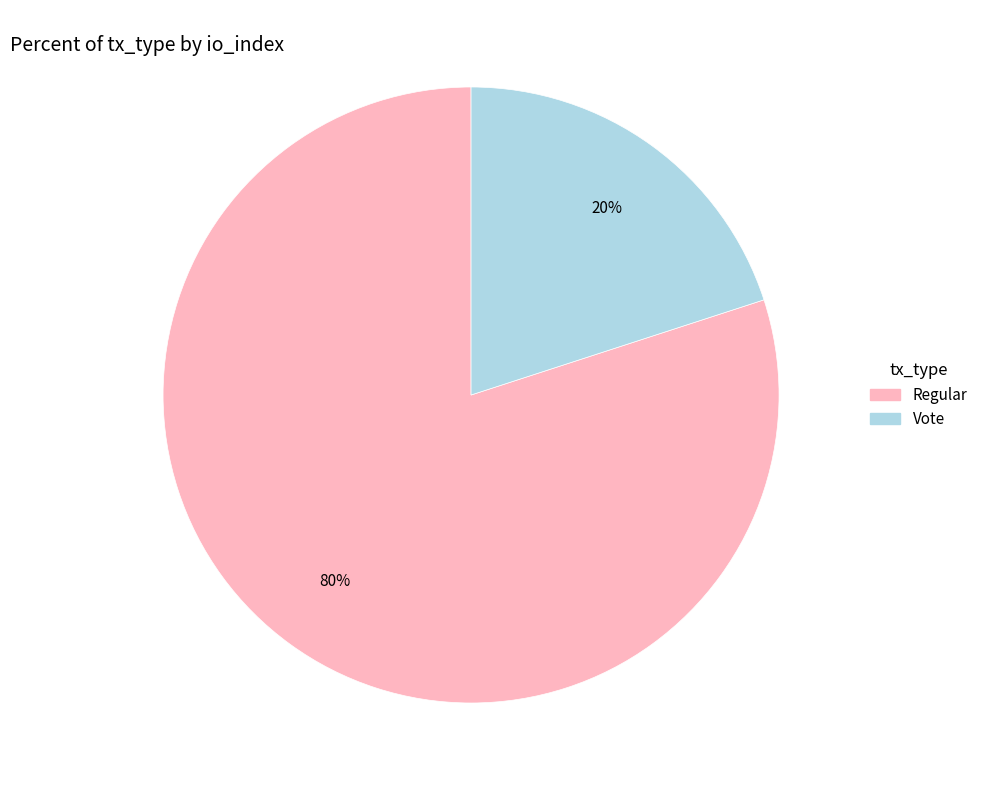

Which category accounts for the majority?

Regular